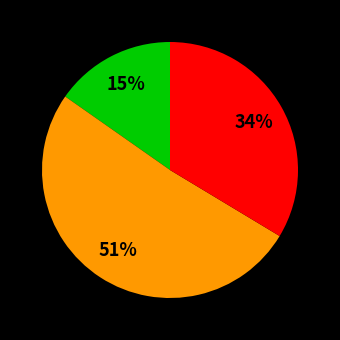

Does any single category account for the majority?

Yes